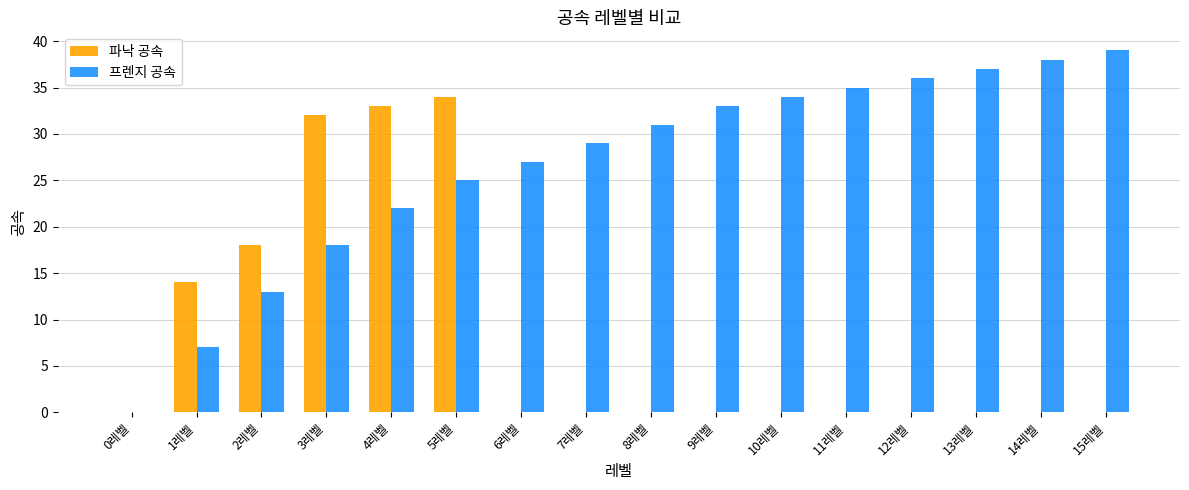

Which series has the largest total across all categories?

프렌지 공속